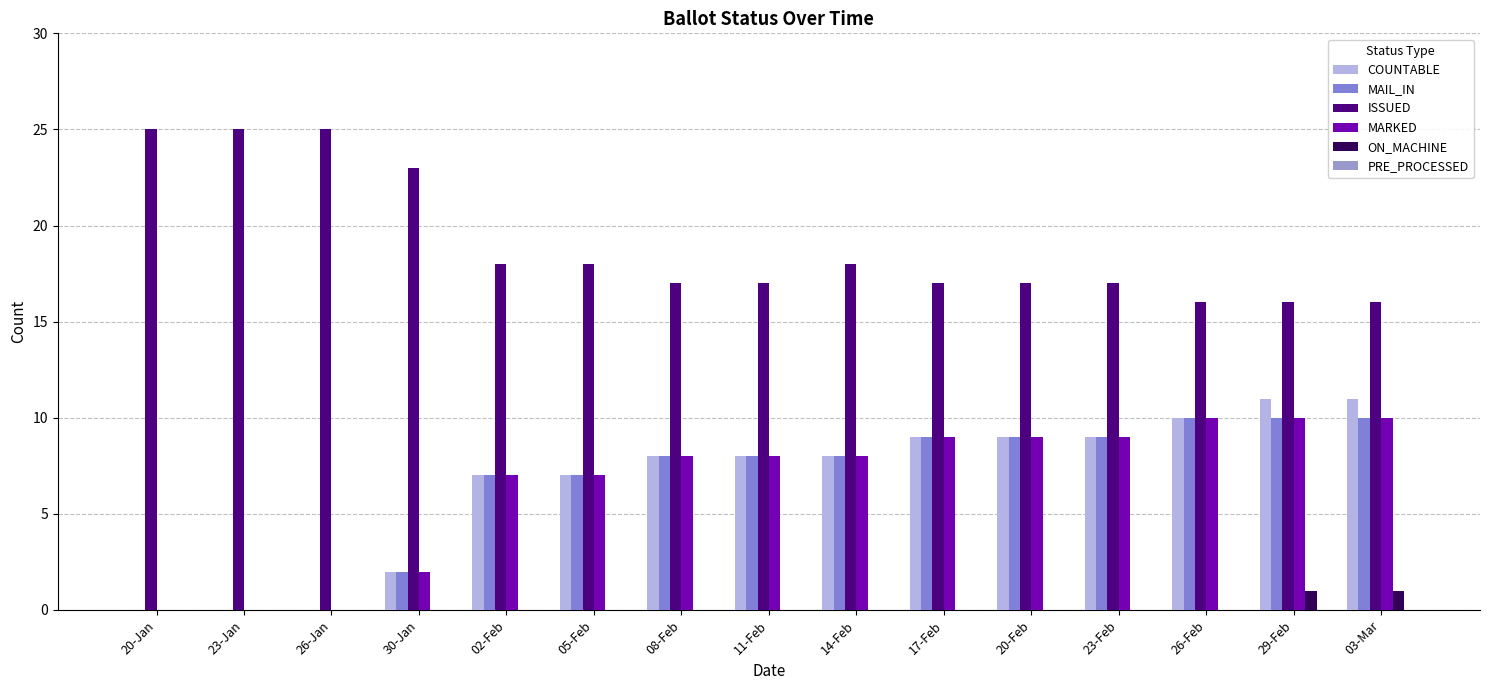

At which category does the chart reach its minimum across all series?

20-Jan